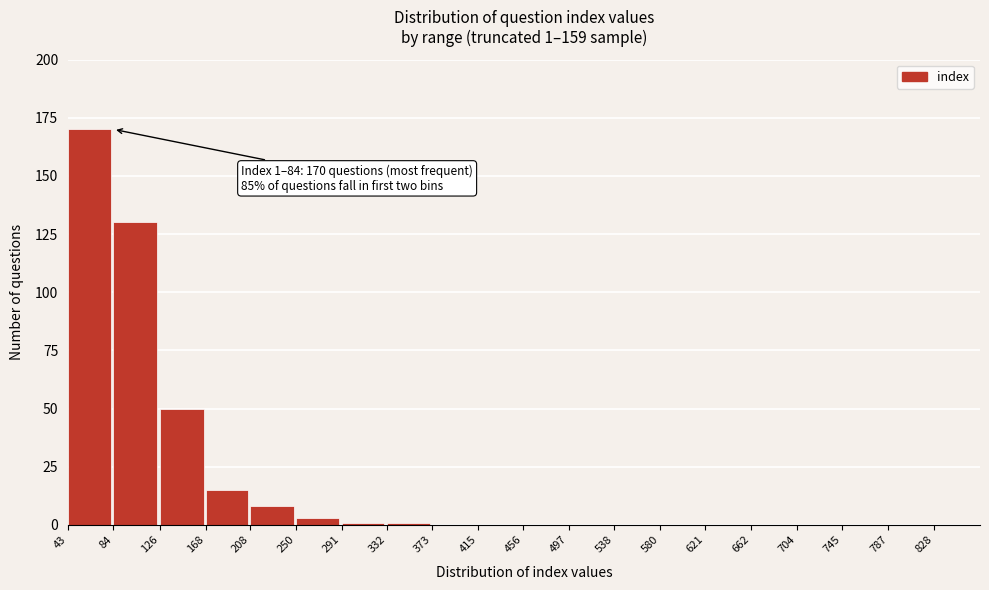

Reading left to right, list all the values displayed in this chart.

43=170	84=130	126=50	168=15	208=8	250=3	291=1	332=1	373=0	415=0	456=0	497=0	538=0	580=0	621=0	662=0	704=0	745=0	787=0	828=0